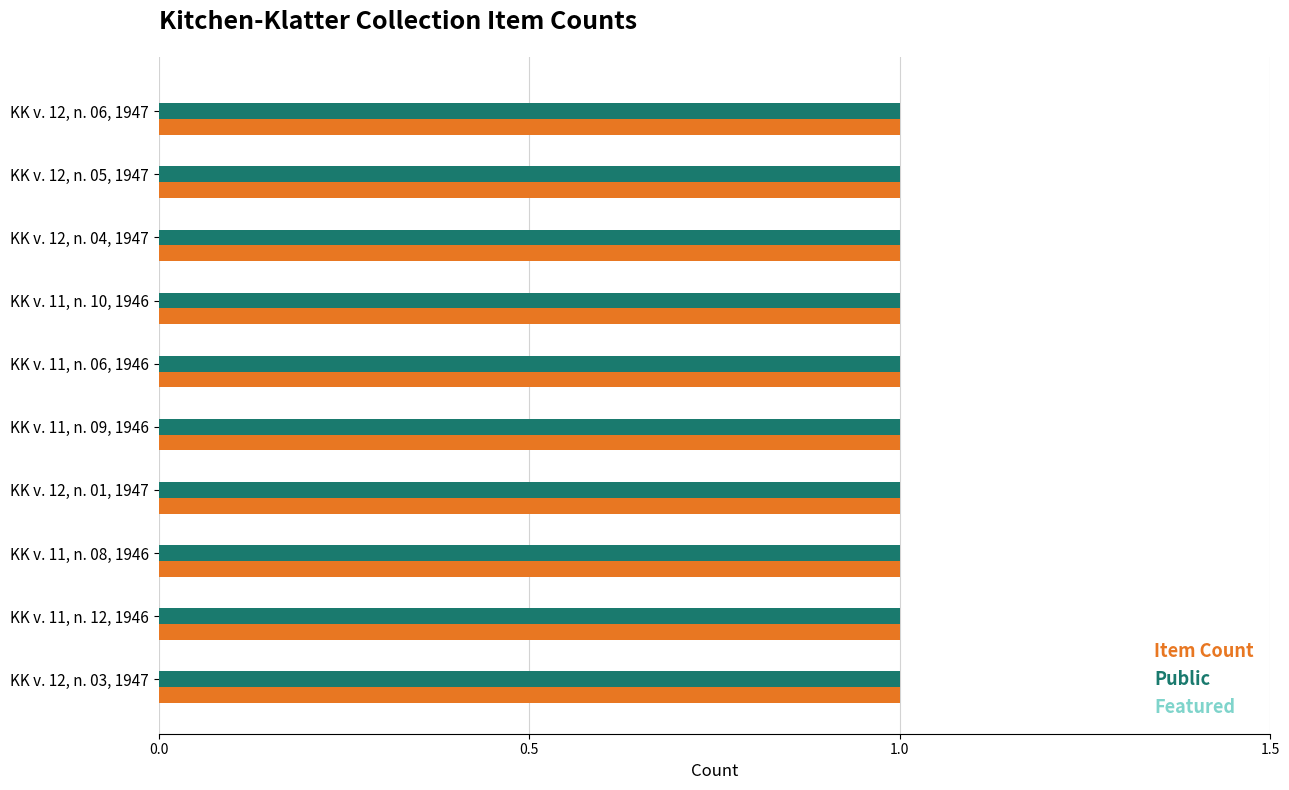

Does the chart contain any negative values?

No